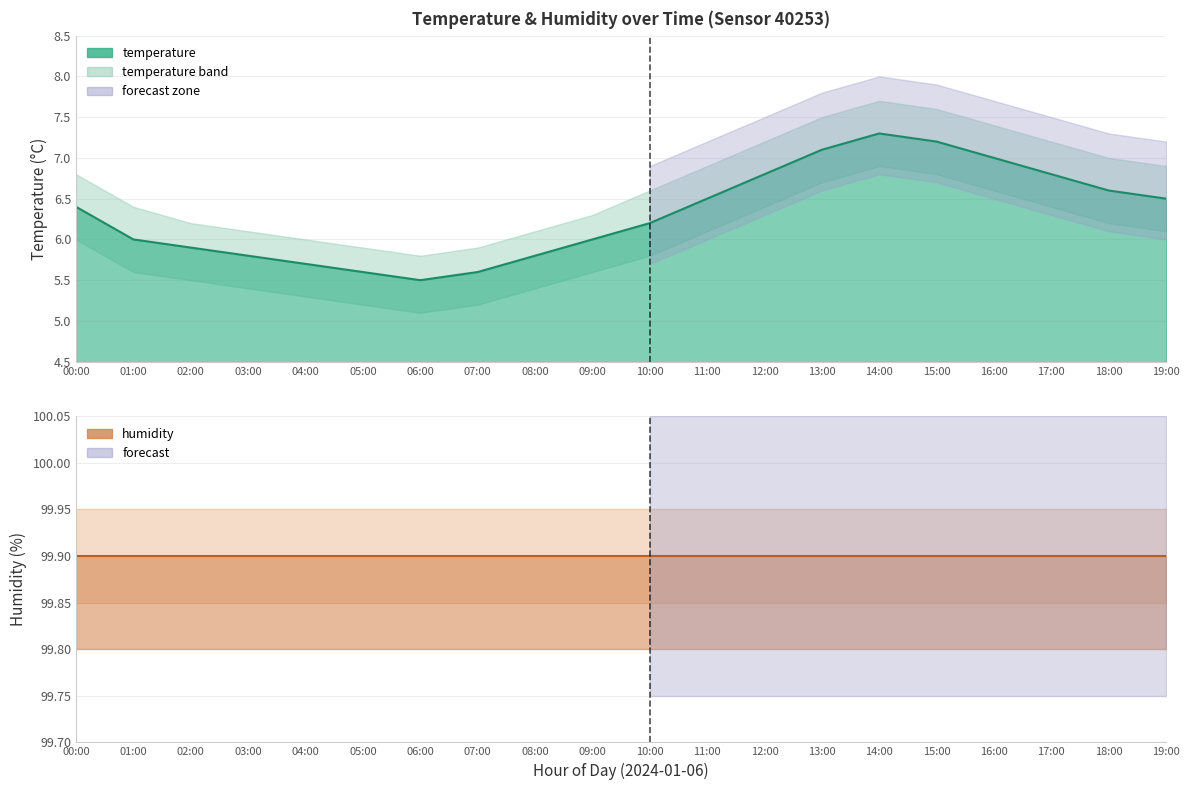

Is the value of temp_lower at 16:00 greater than the value of temperature at 04:00?

Yes